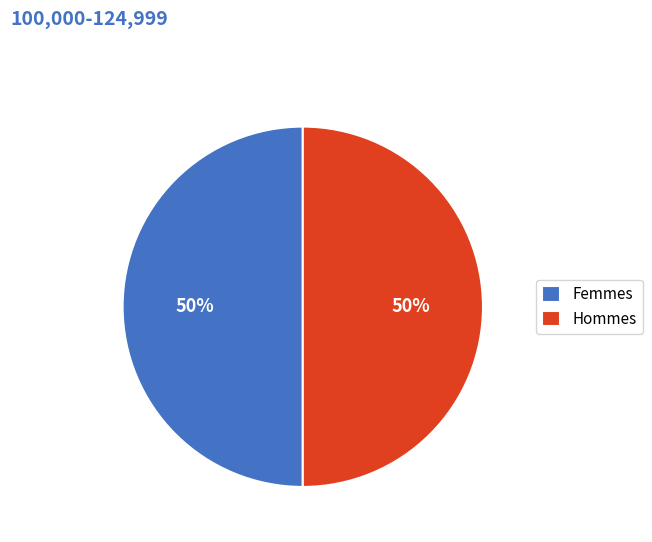

Combined, do Femmes and Hommes account for over 50%?

Yes